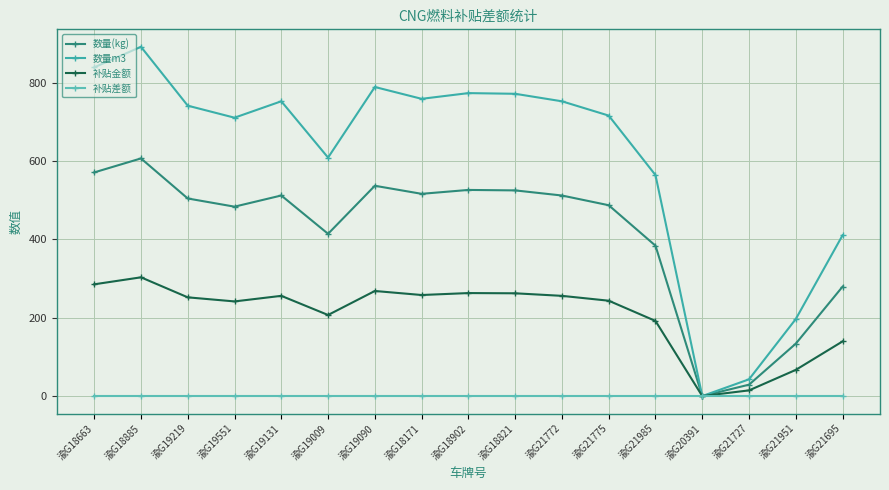

Rank the series by their maximum value, from lowest to highest.

补贴差额, 补贴金额, 数量(kg), 数量m3